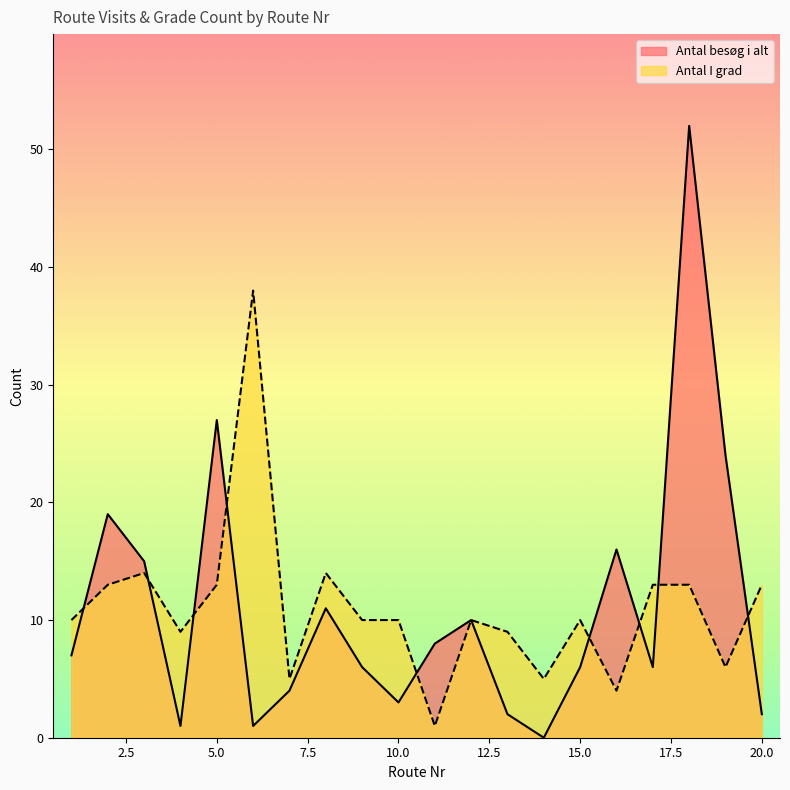

Where does the Antal I grad series first go above 10?

2